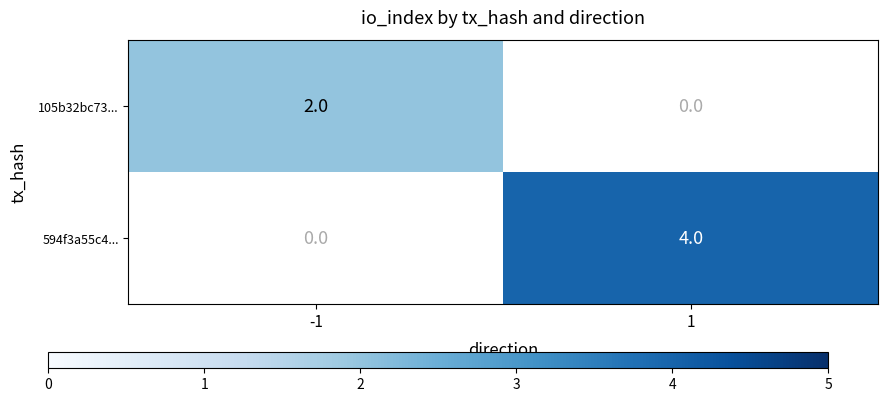

Is it true that 594f3a55c4... equals 4 at 1?

True